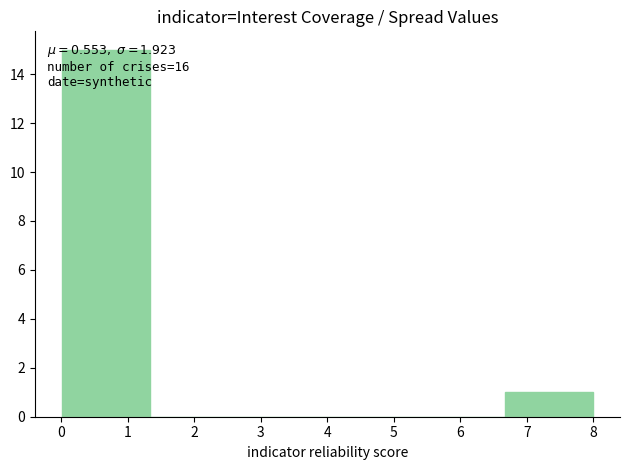

Over which range of the x-axis is the bar tallest?

0.0 to 1.3